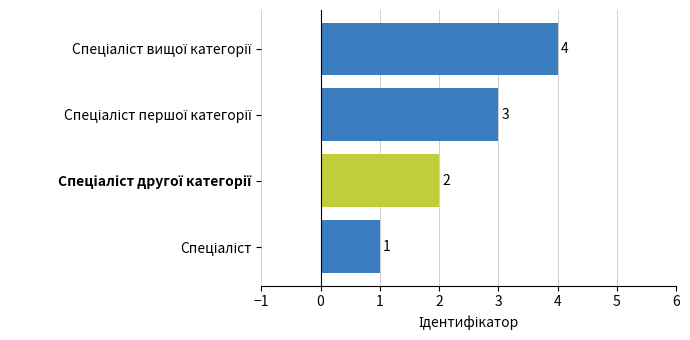

How many values are between 2 and 4?

3